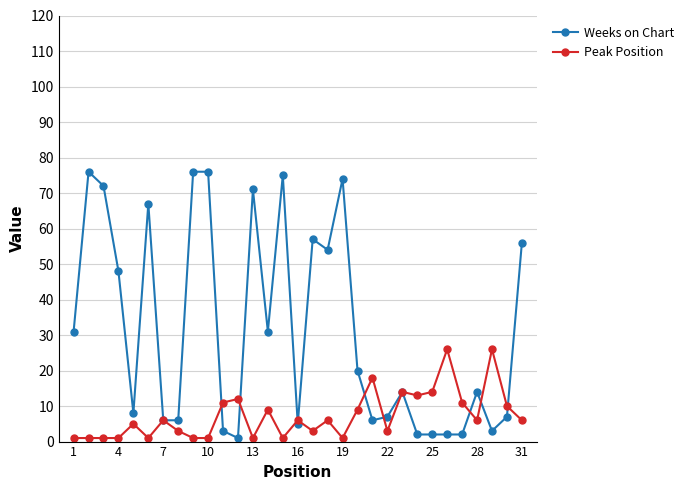

At how many categories does at least one series exceed 69?

7